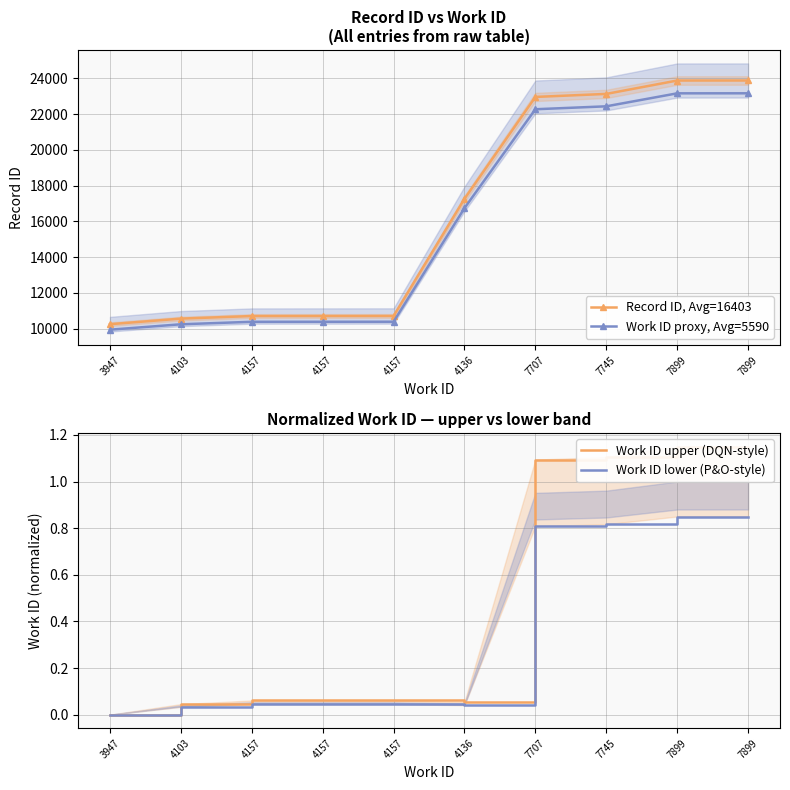

Rank the categories by Record ID, Avg=16403 value from highest to lowest.

7899, 7899, 7745, 7707, 4136, 4157, 4157, 4157, 4103, 3947